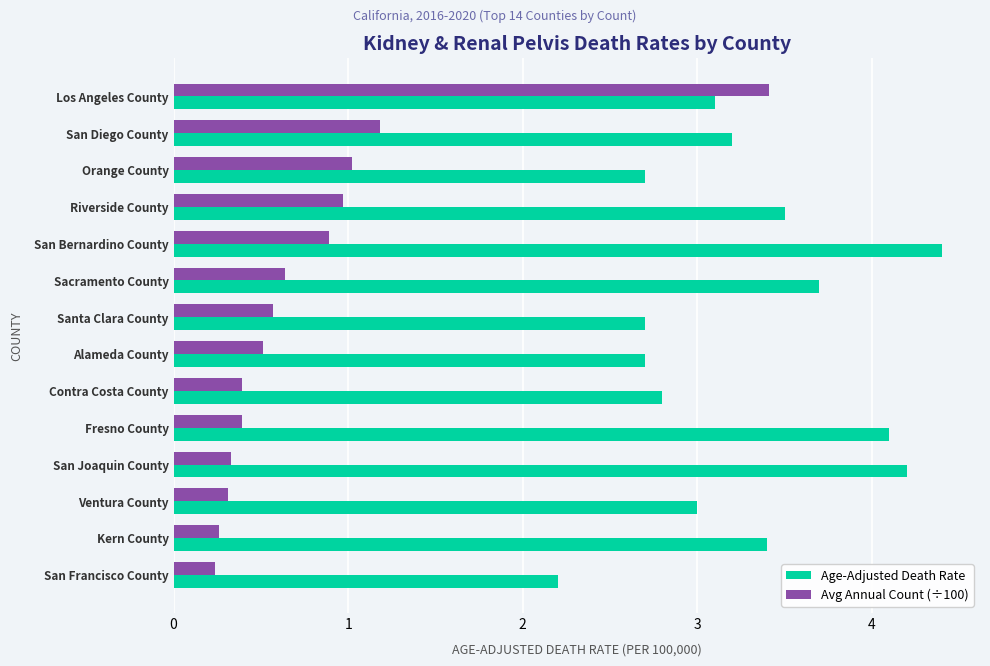

What is the difference between the maximum and minimum values in the Age-Adjusted Death Rate series?

2.2